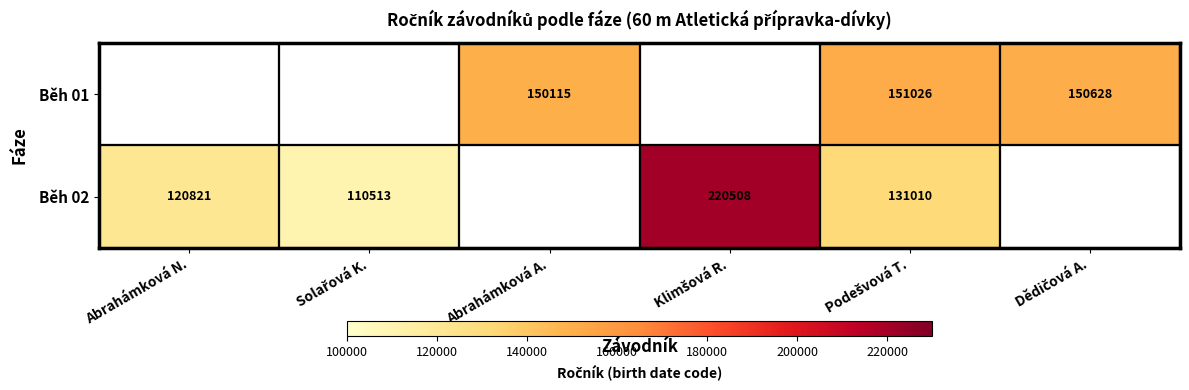

The Běh 02 series shows 67801 at Abrahámková N.. True or false?

False